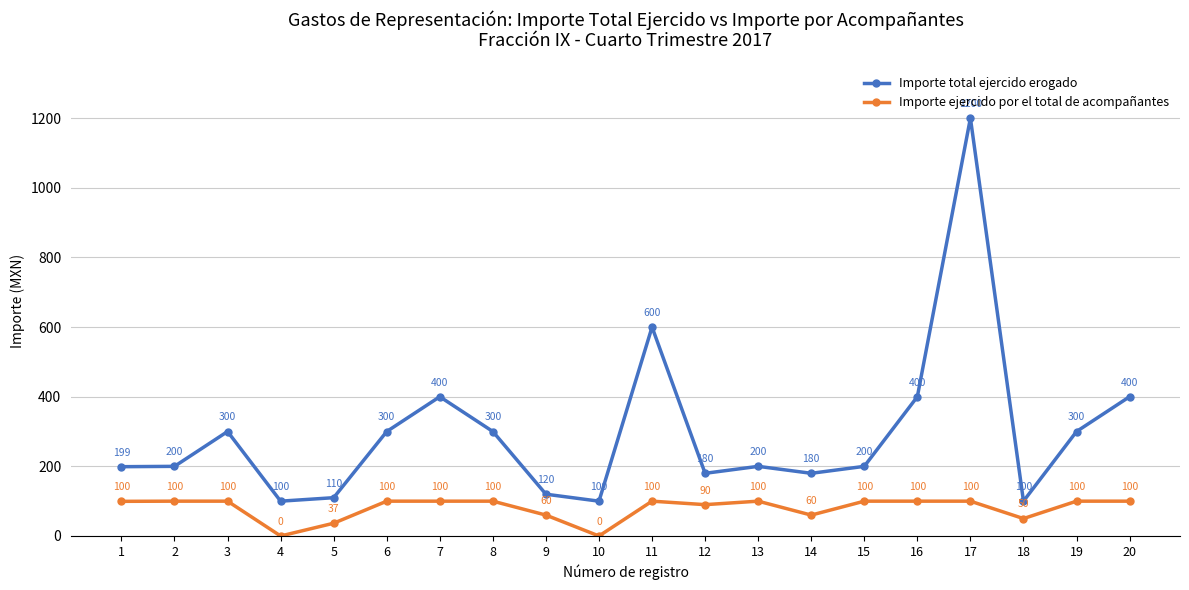

True or false: Importe ejercido por el total de acompañantes and Importe total ejercido erogado cross at least once.

False